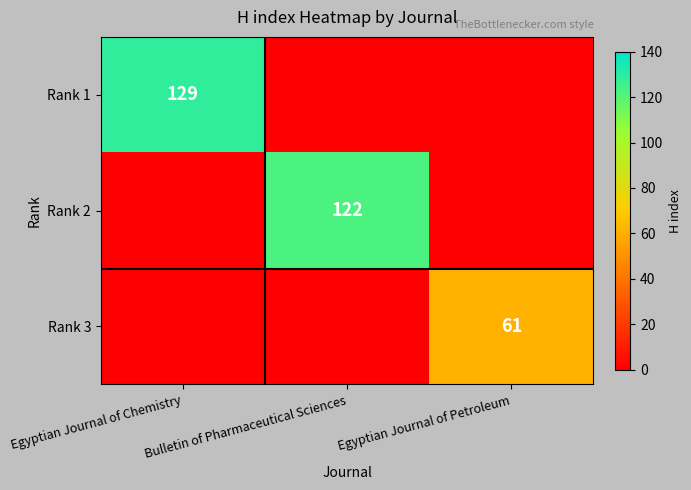

True or false: Rank 1 has a value of 129 at Egyptian Journal of Chemistry.

True